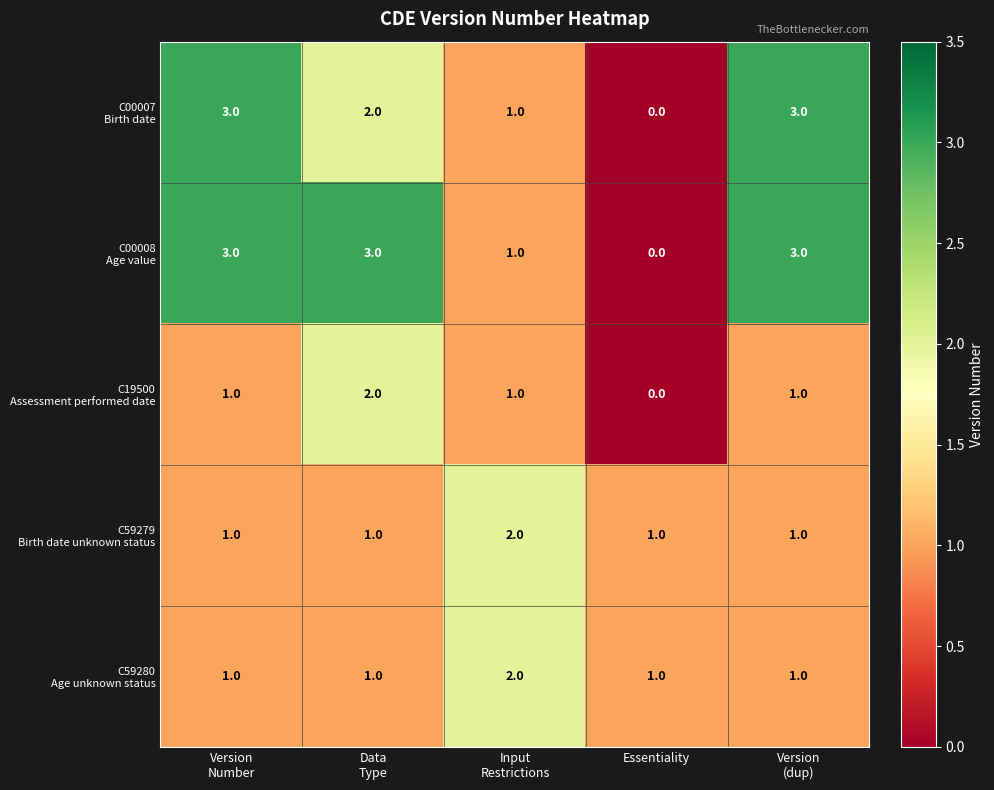

What is the maximum value shown in the chart?

3